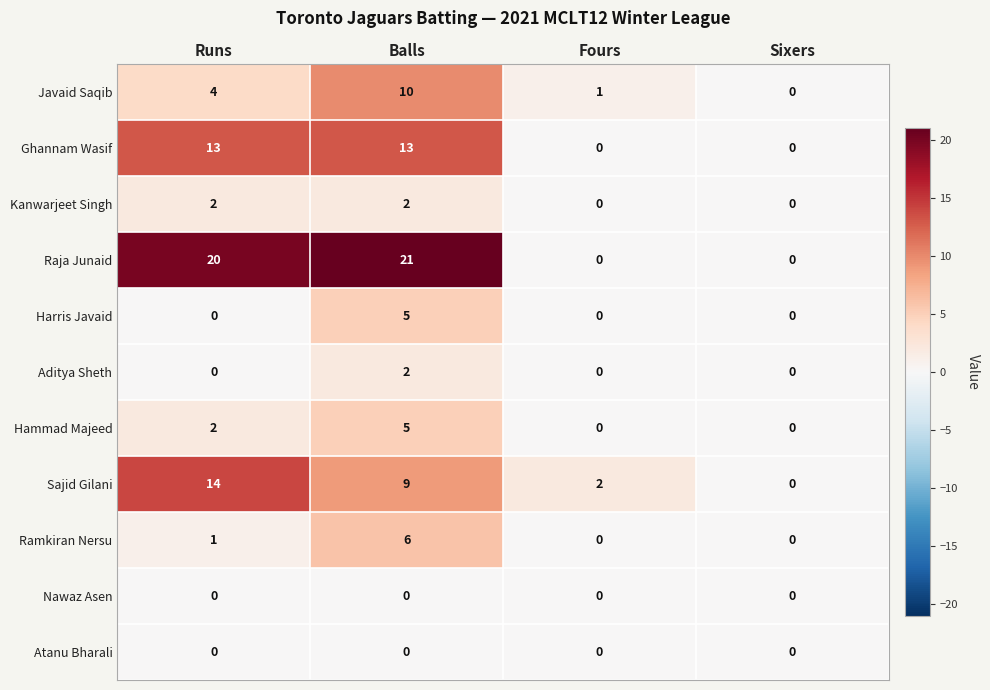

The Ghannam Wasif series shows 6 at Sixers. True or false?

False